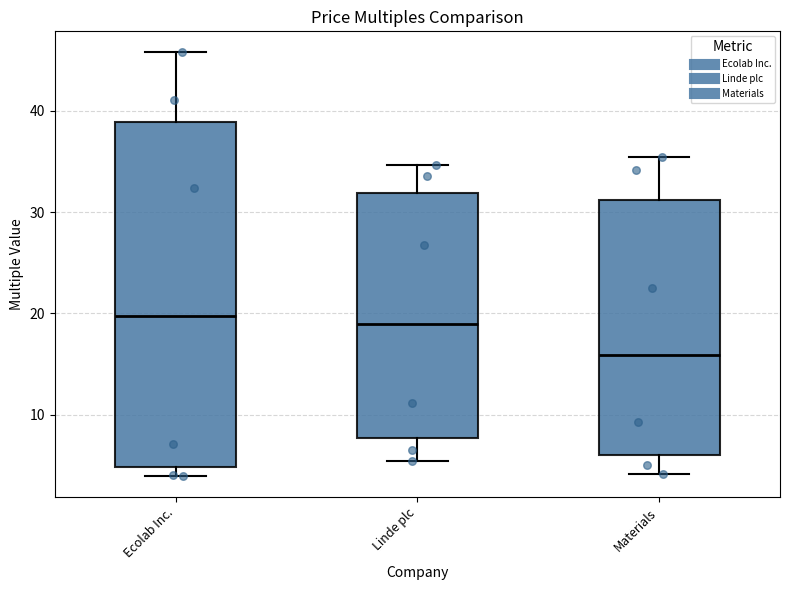

Reading left to right, read every box against the y-axis: the position of its median line, the range the box covers, and the ends of its whiskers. The values are not printed on the chart, so give them approximately, as read against the axis.

Ecolab Inc.: median 20, box 5 to 39, whiskers 4 to 46
Linde plc: median 19, box 8 to 32, whiskers 5 to 35
Materials: median 16, box 6 to 31, whiskers 4 to 35